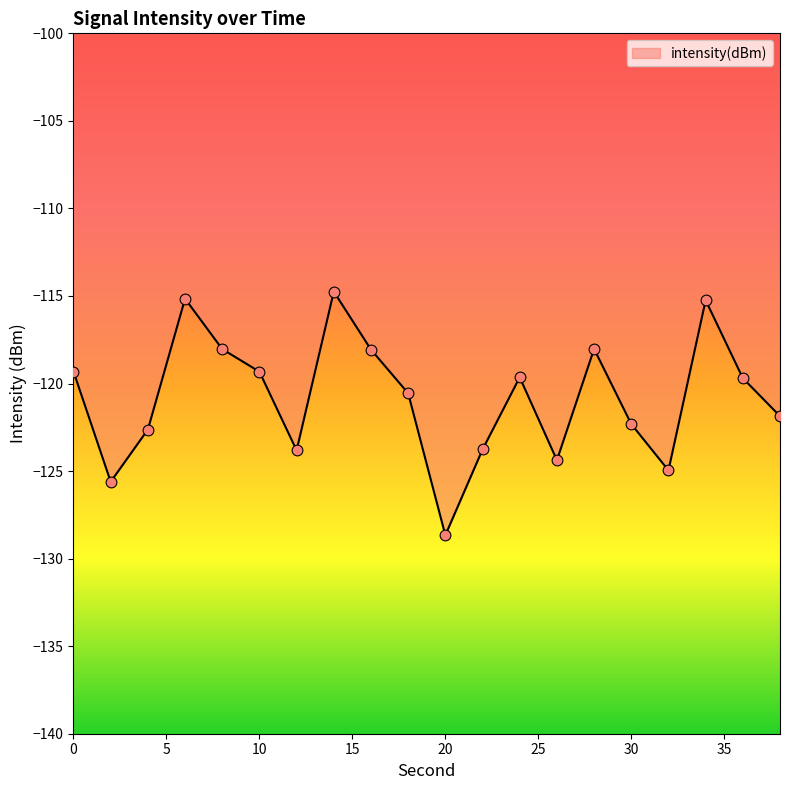

What is the difference between the maximum and minimum values?

13.9